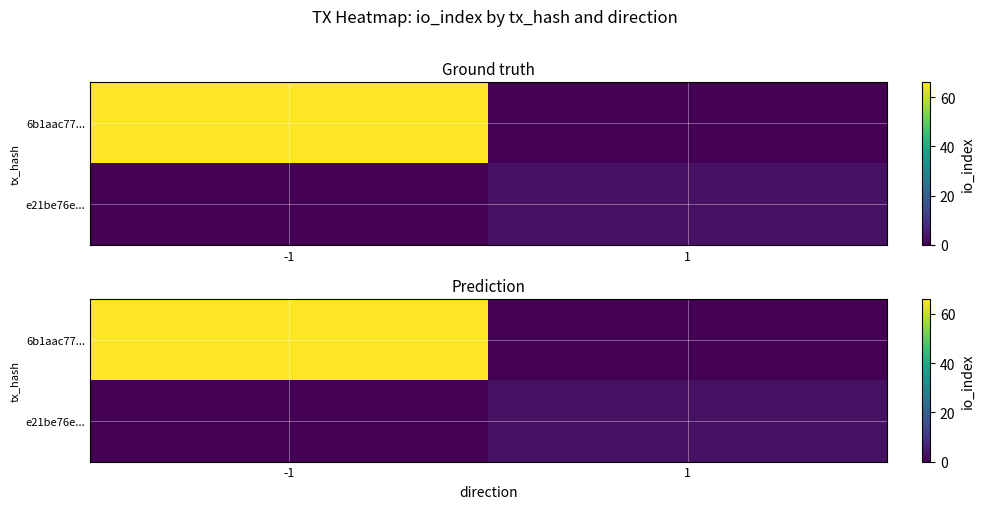

Which series has the largest range (max minus min)?

6b1aac77...